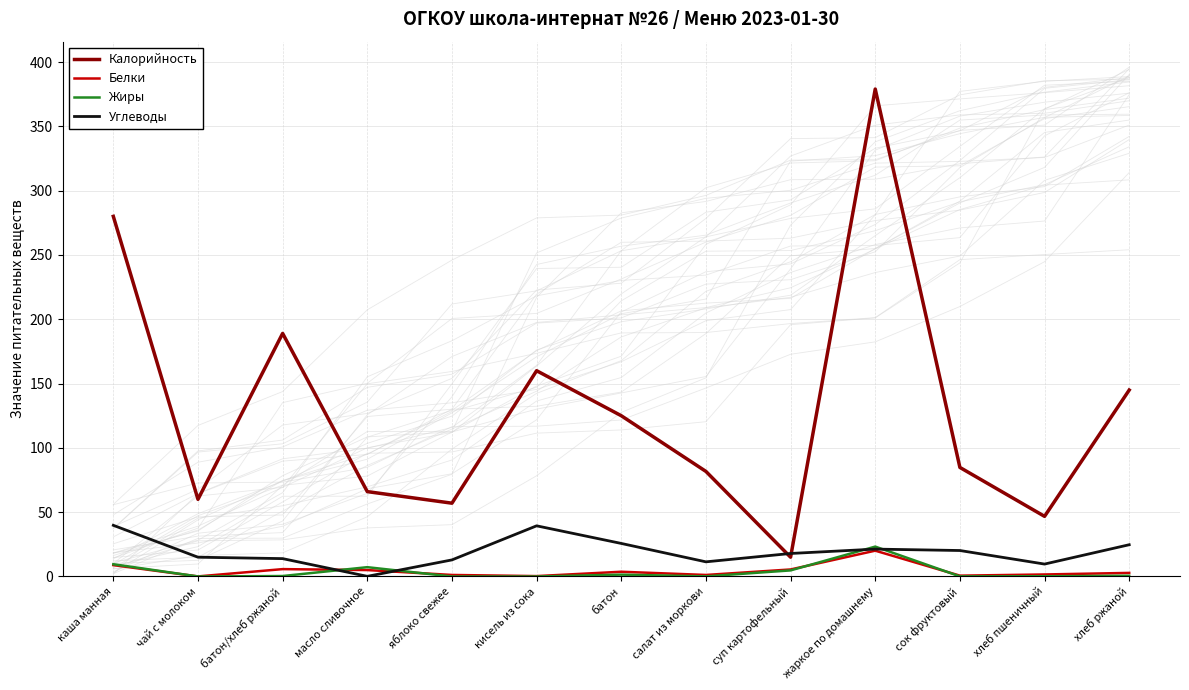

At which label does Углеводы first exceed 17?

каша манная